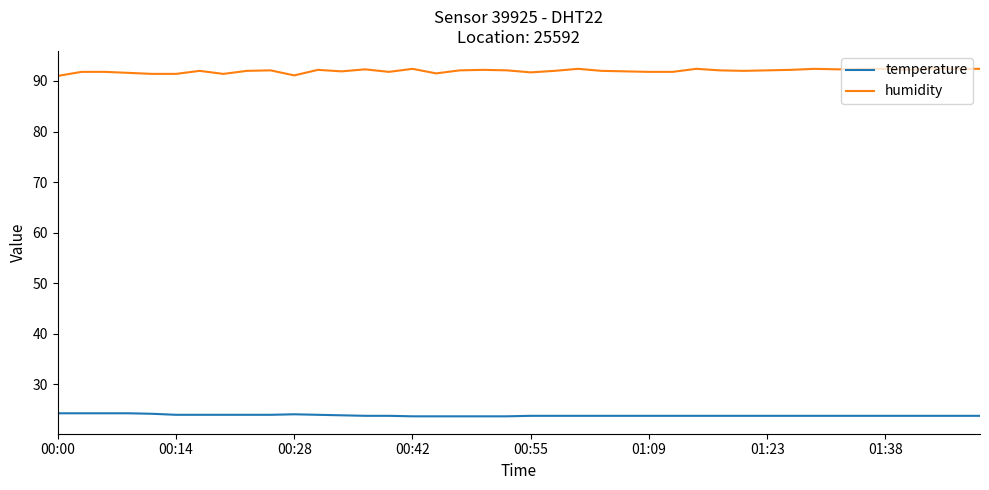

What is the difference between the second highest and minimum values in the temperature series?

0.6